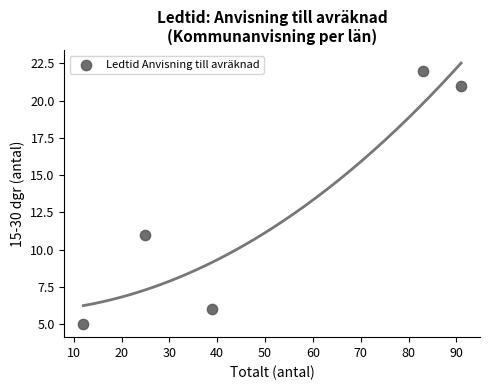

What Y value in the scatter plot is closest to 13?

11